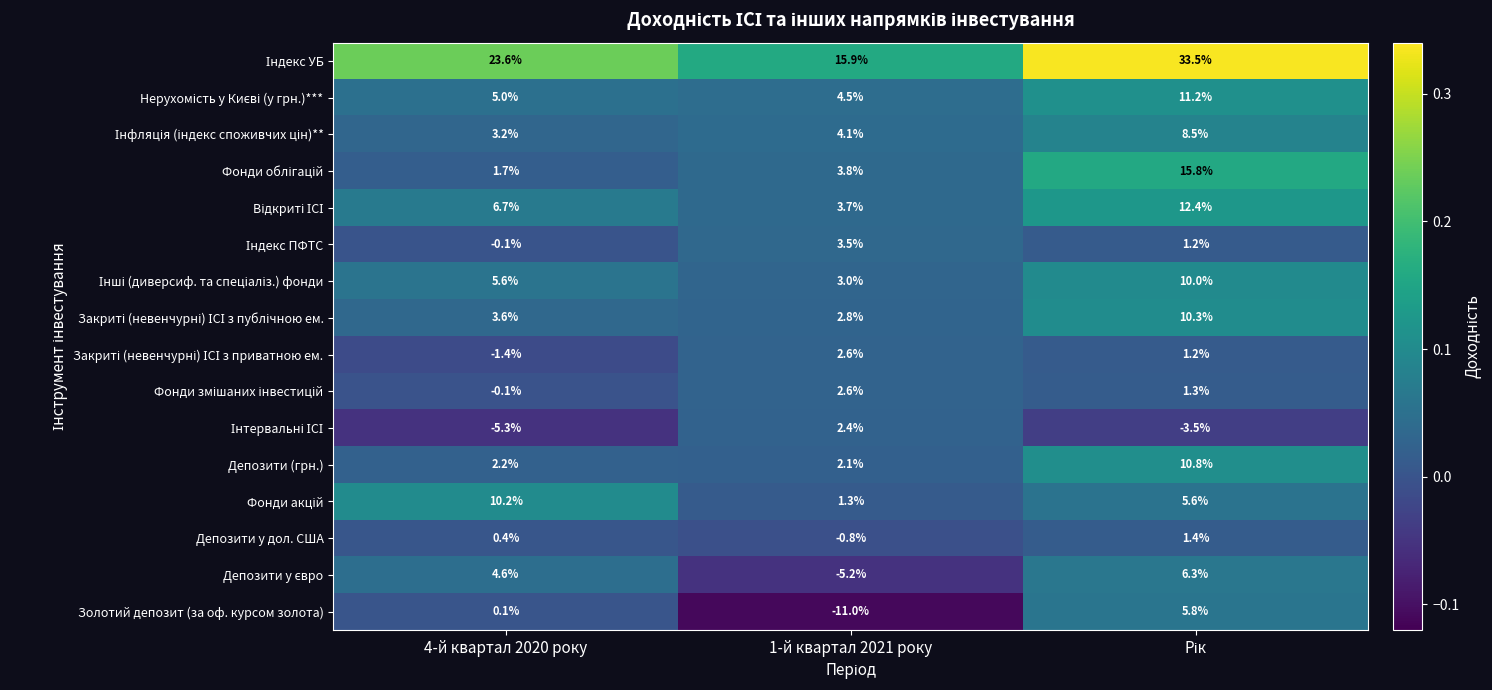

Count the number of categories in the chart.

3